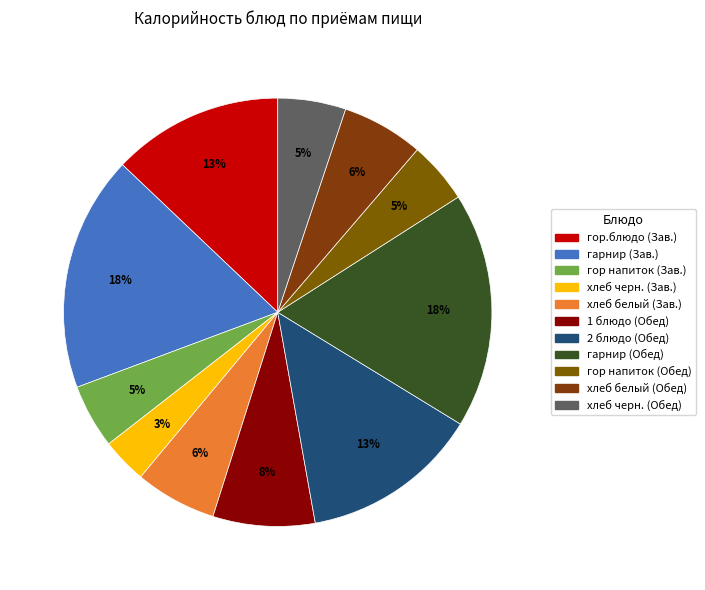

How many slices are in this pie chart?

11